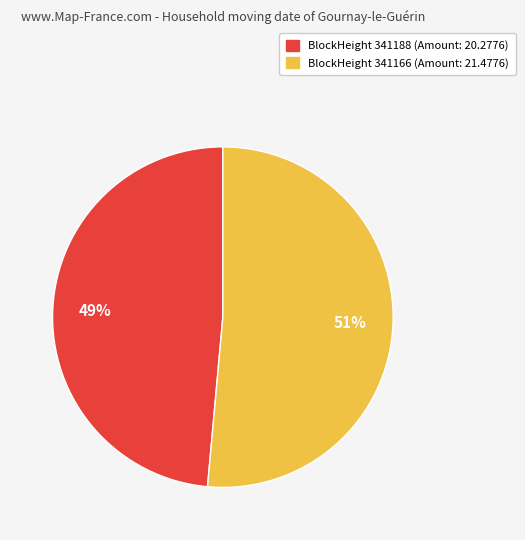

Rank the categories by value from lowest to highest.

BlockHeight 341188 (Amount: 20.2776), BlockHeight 341166 (Amount: 21.4776)